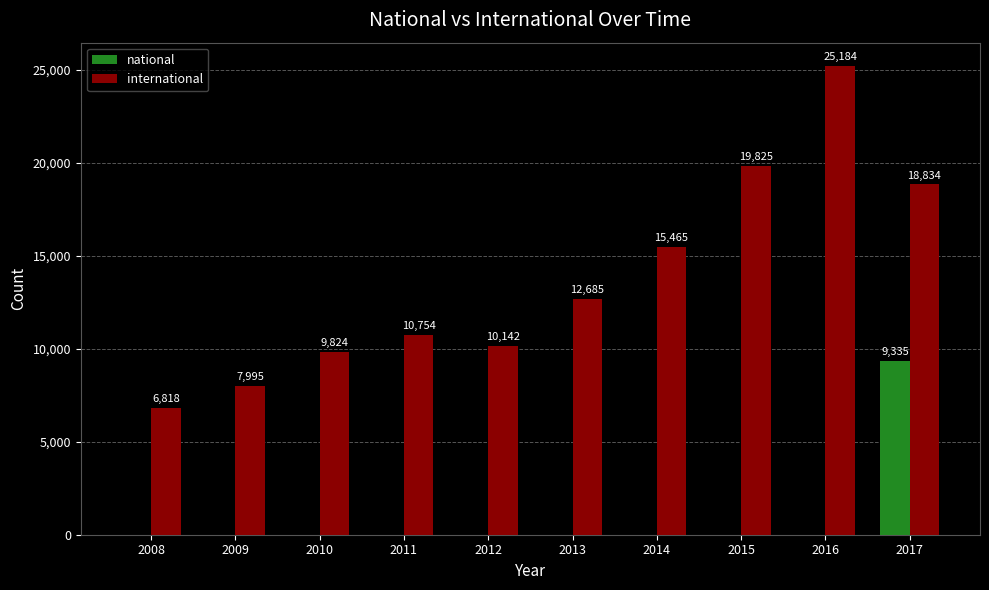

The international series shows 27209 at 2014. True or false?

False